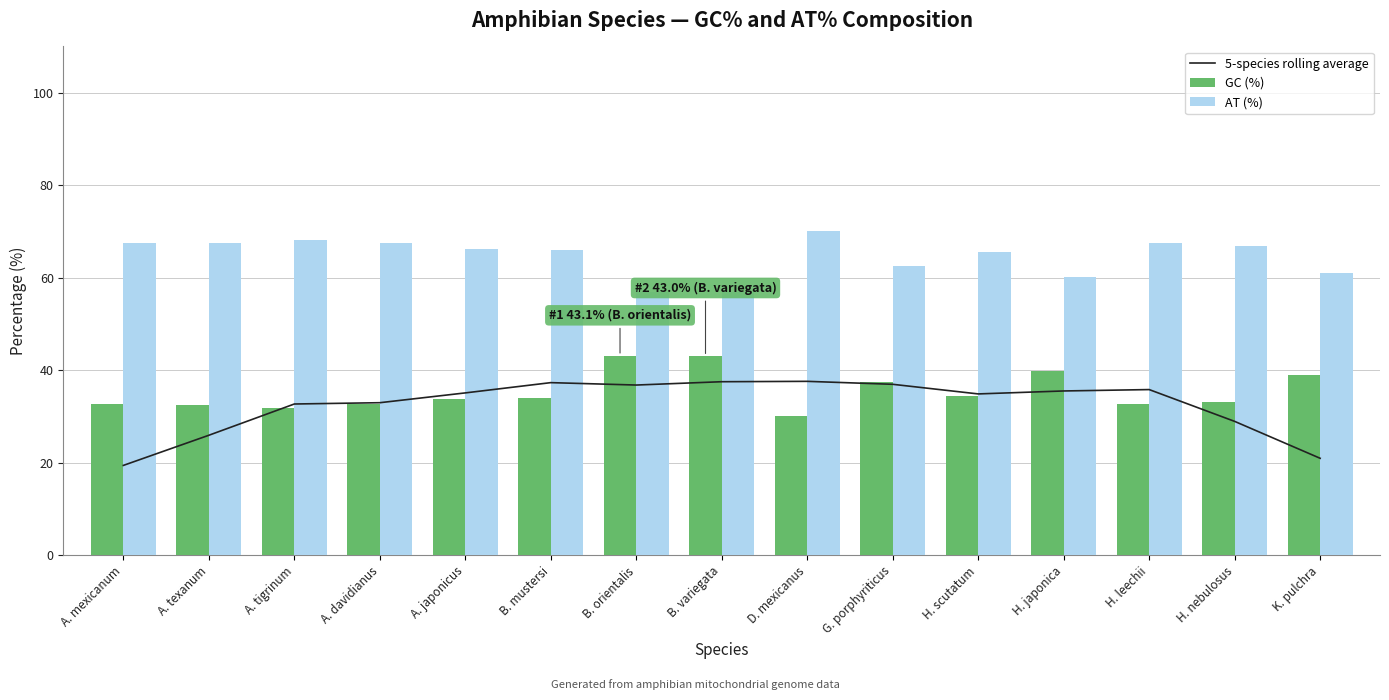

At how many categories does at least one series exceed 22?

15